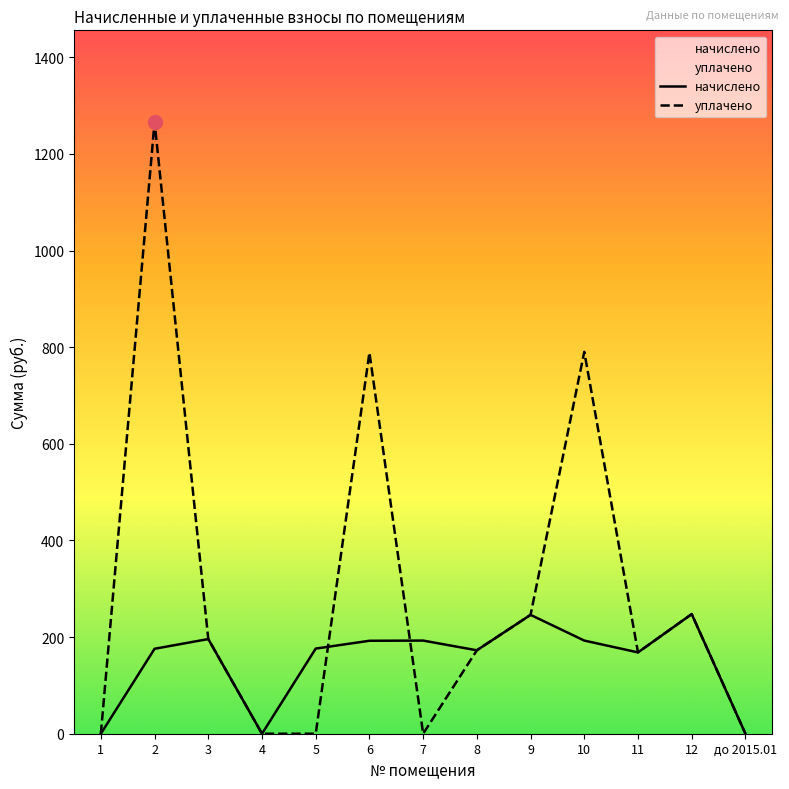

Does the chart display data point markers on the line(s)?

No